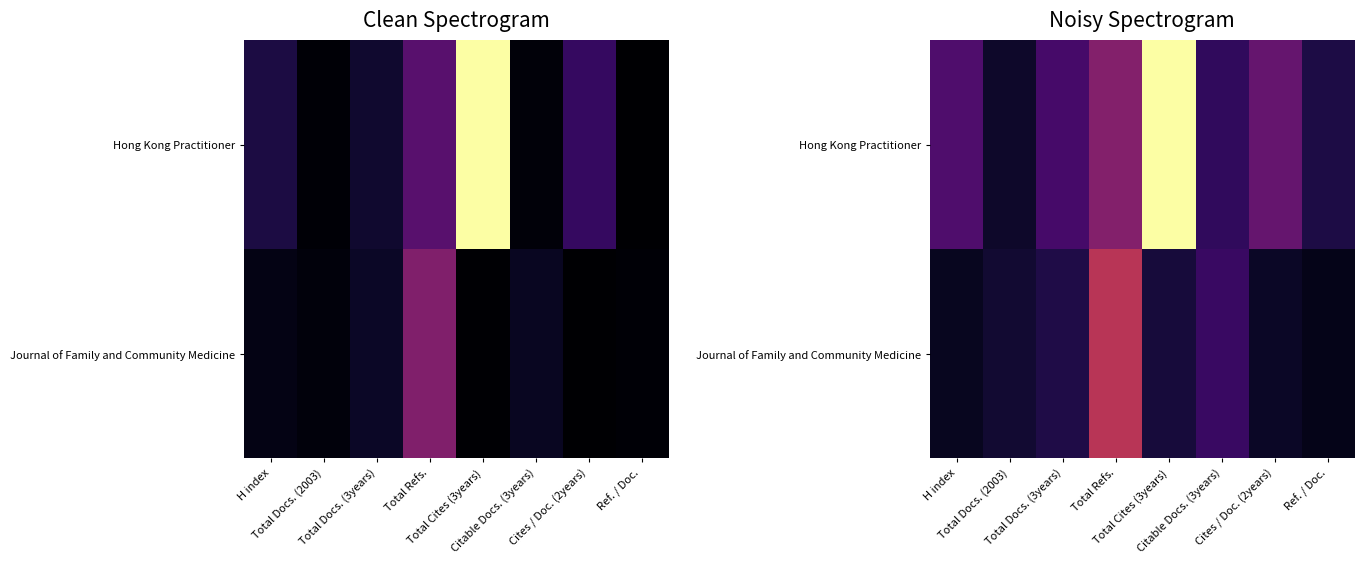

At which category is the sum across all series the highest?

Total Cites (3years)